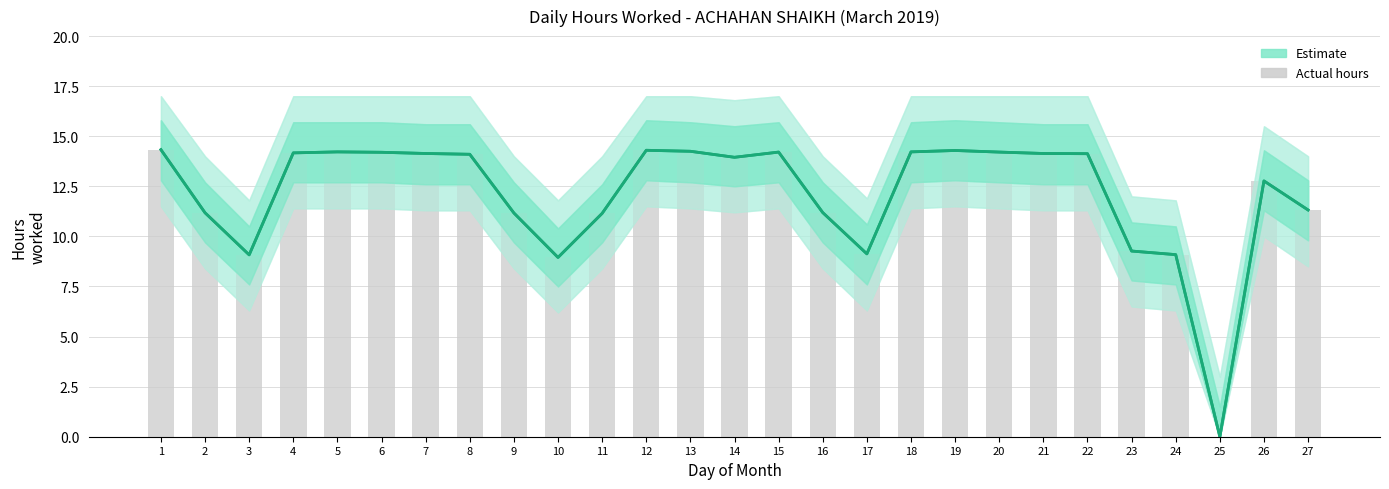

List the labels in order of value, largest first.

1, 12, 19, 13, 5, 18, 15, 20, 6, 4, 7, 21, 22, 8, 14, 26, 27, 16, 2, 9, 11, 23, 17, 24, 3, 10, 25